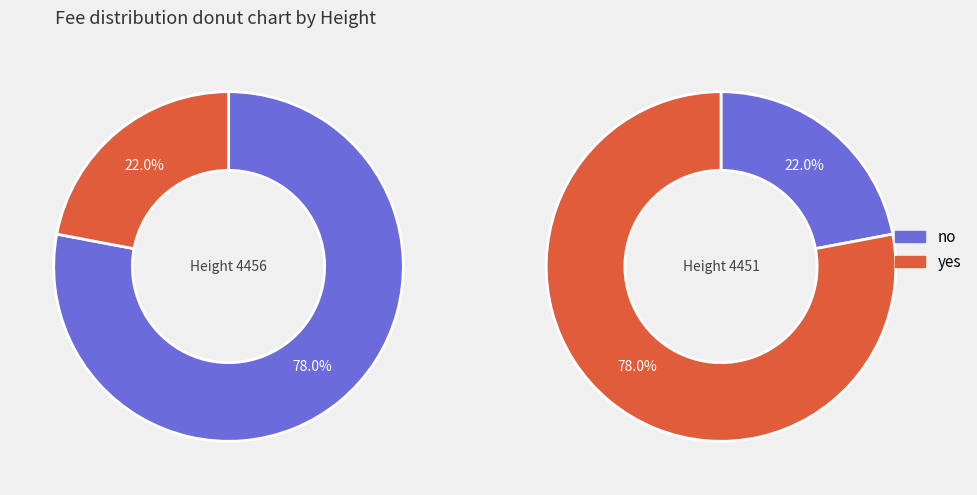

To the nearest percent, what is the average slice percentage?

50%